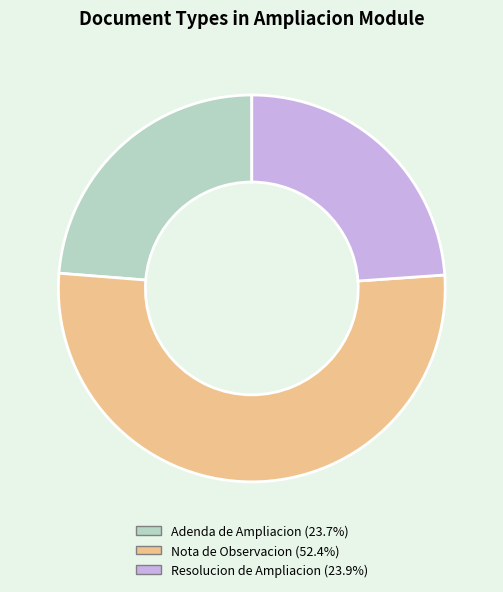

Which slice represents more than half of the pie?

Nota de Observacion